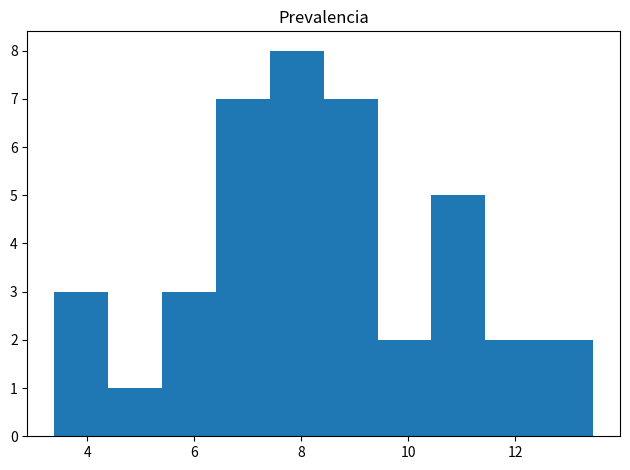

Which range on the x-axis has the tallest bar?

7.4 to 8.4